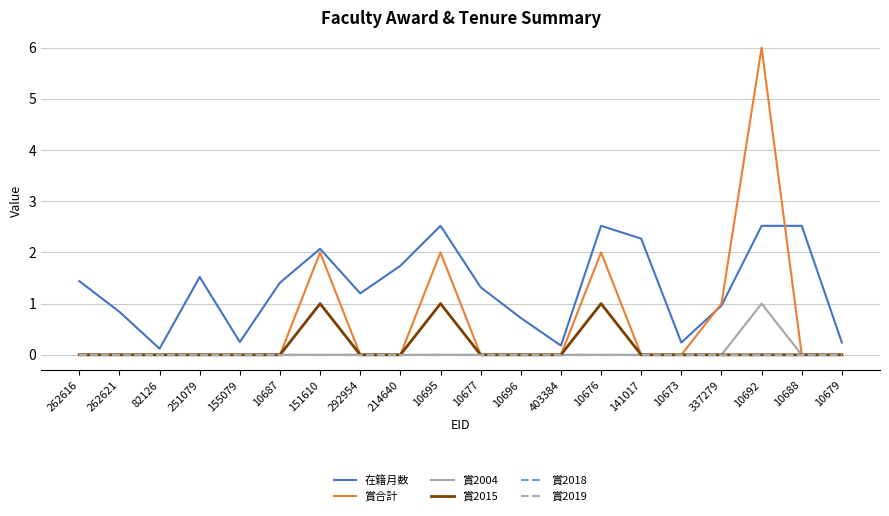

Does the chart have visible grid lines?

Yes